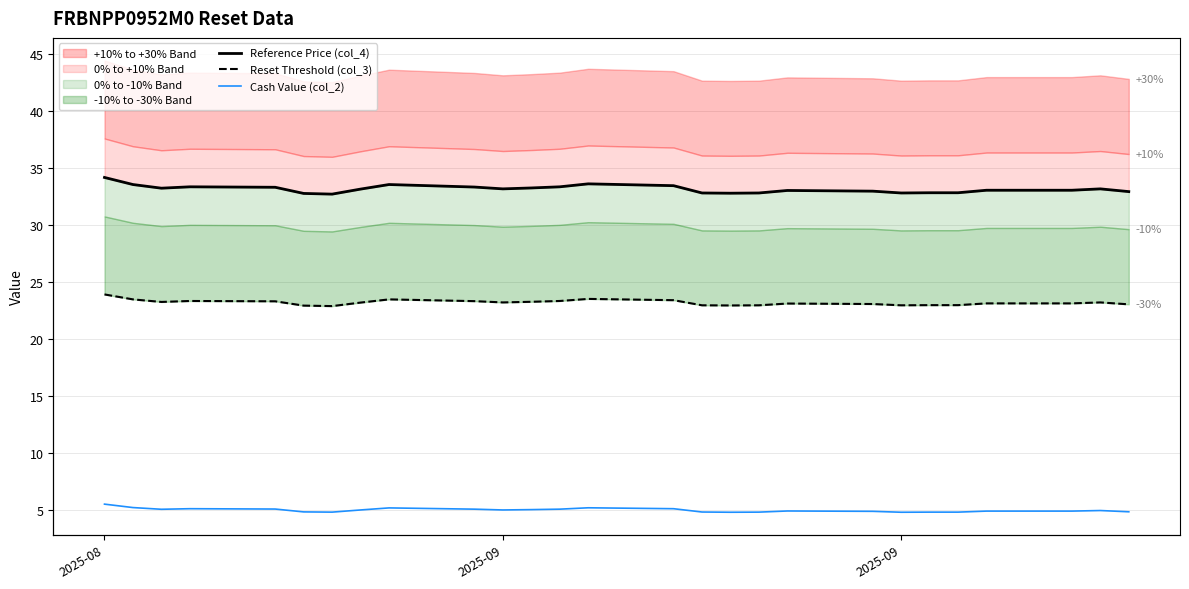

What are all the series names shown in the legend?

Reference Price (col_4), Reset Threshold (col_3), Cash Value (col_2)